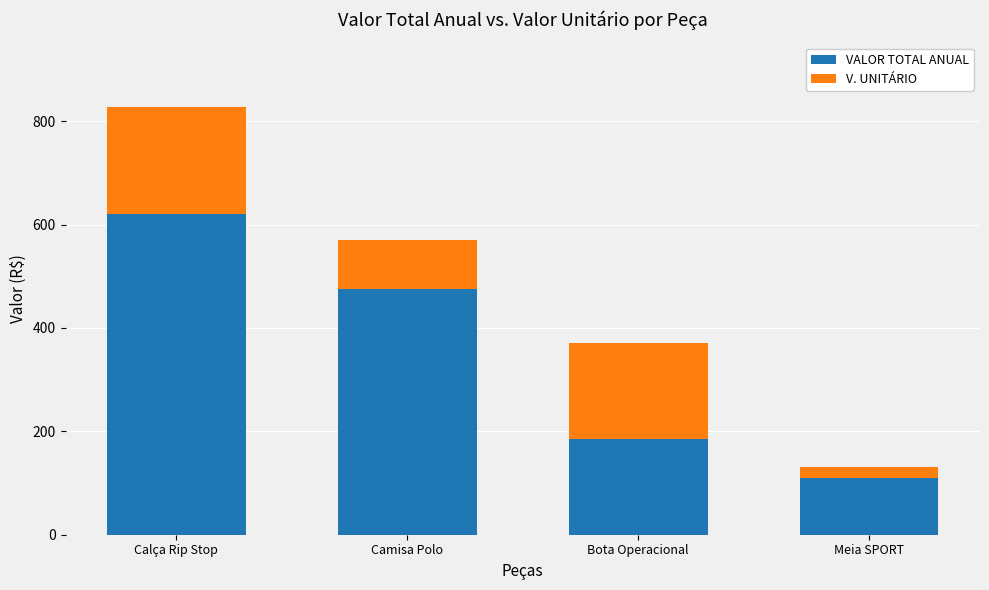

The value of VALOR TOTAL ANUAL at Camisa Polo is 739.0. True or false?

False